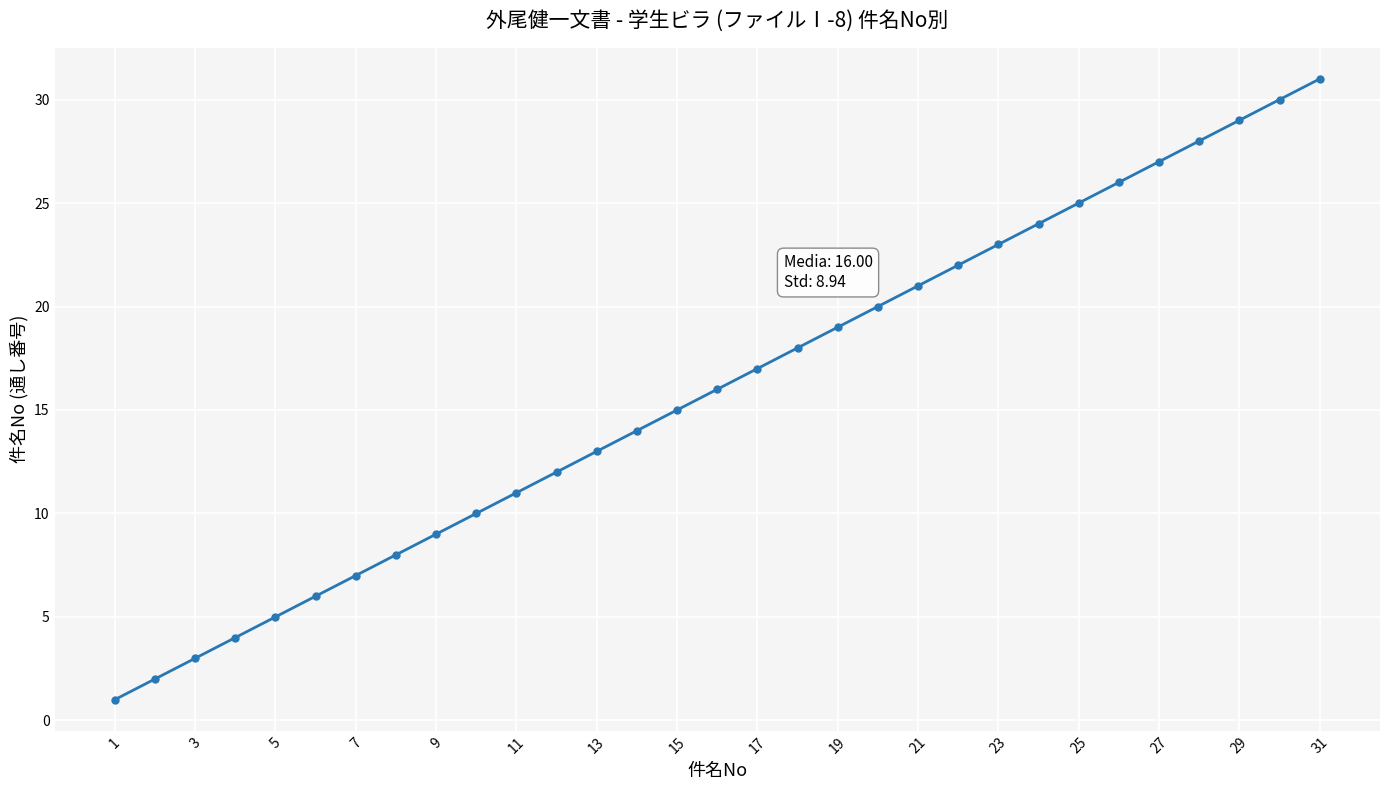

What is the average value?

16